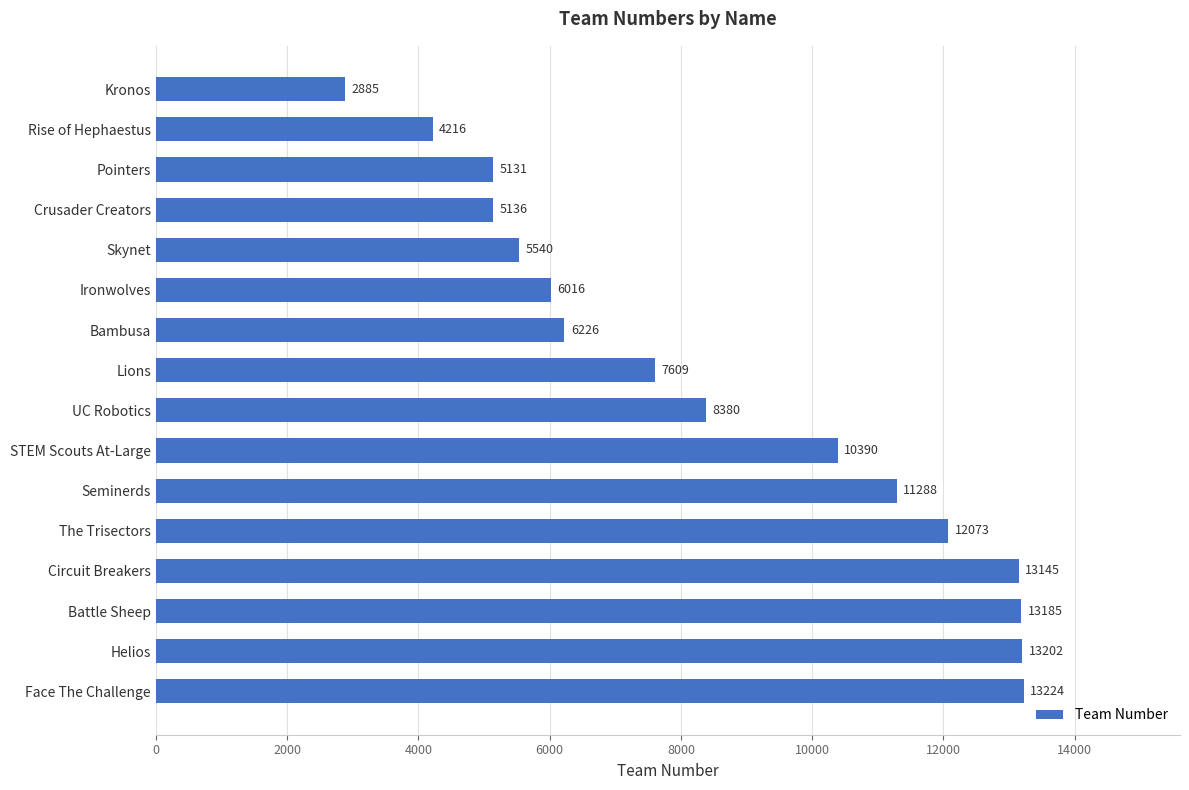

Where is the data nearest to the value 8054?

UC Robotics